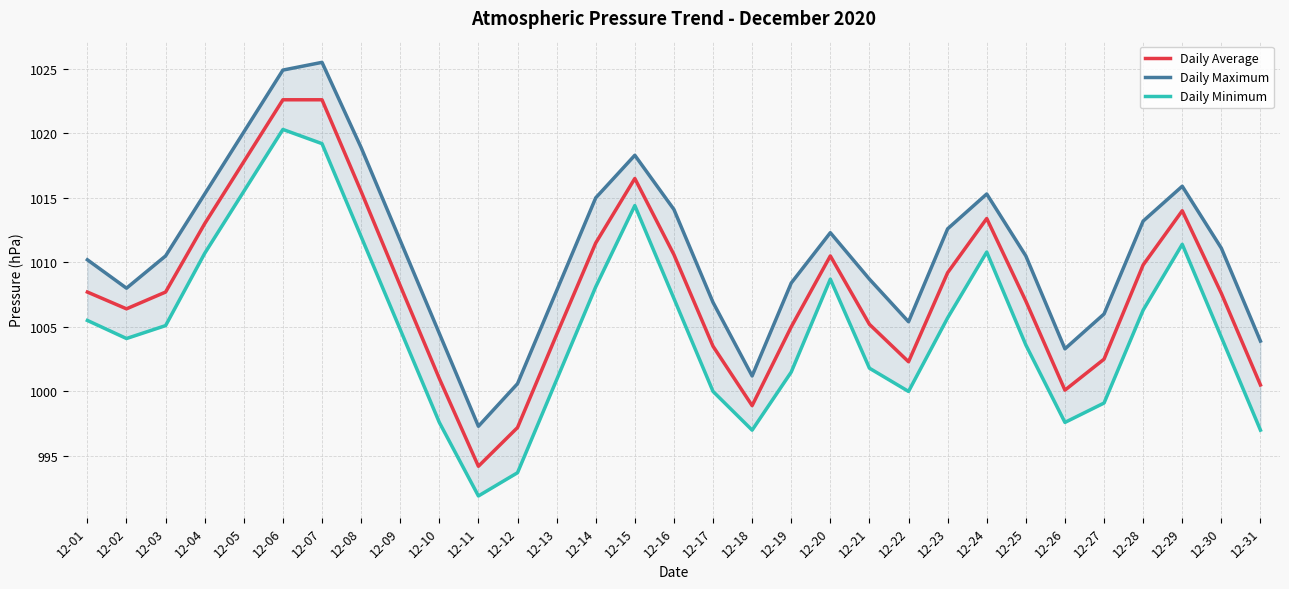

How many lines are shown in the chart?

3